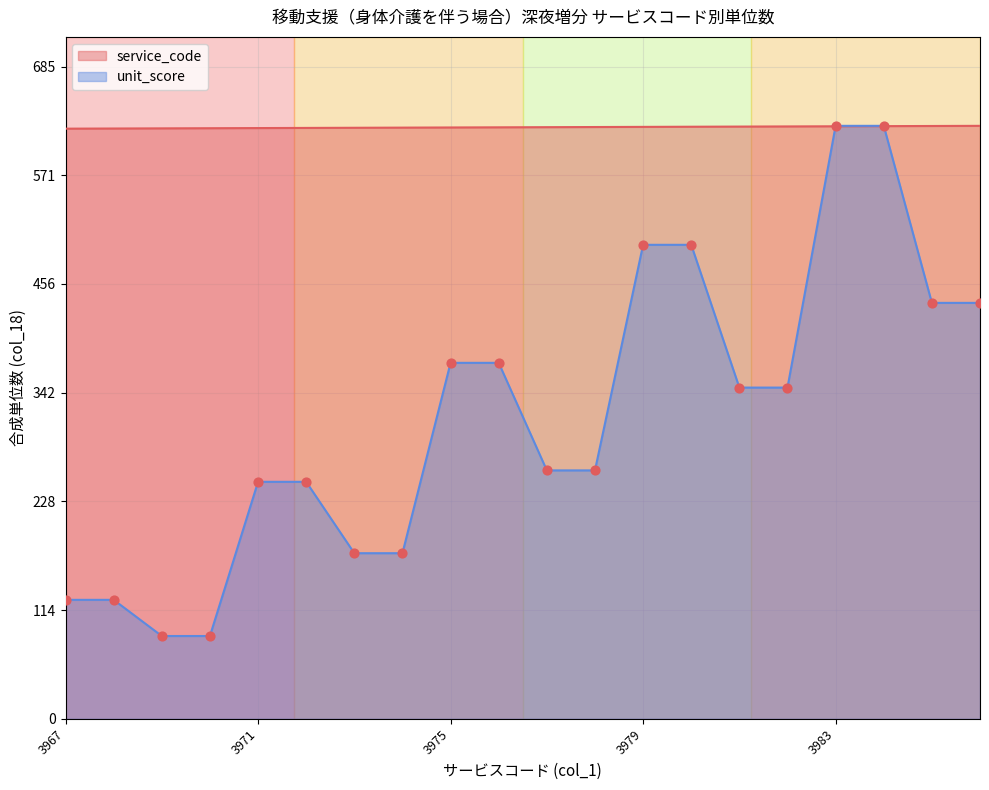

Is the value of service_code at 3970 greater than the value of unit_score at 3969?

Yes